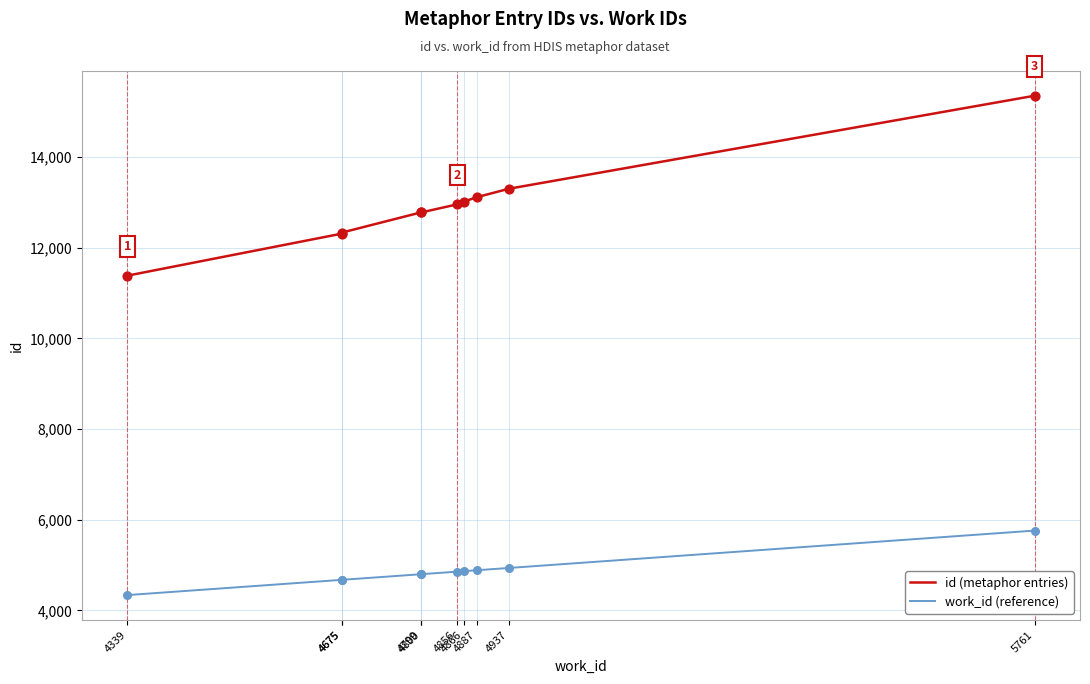

At which category is the sum across all series the highest?

5761